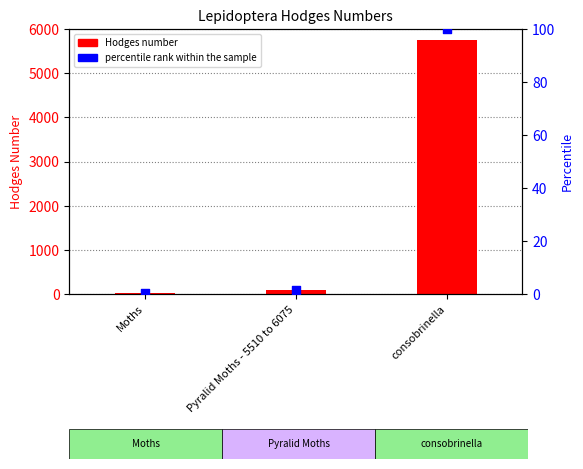

At how many categories does at least one series exceed 4287?

1